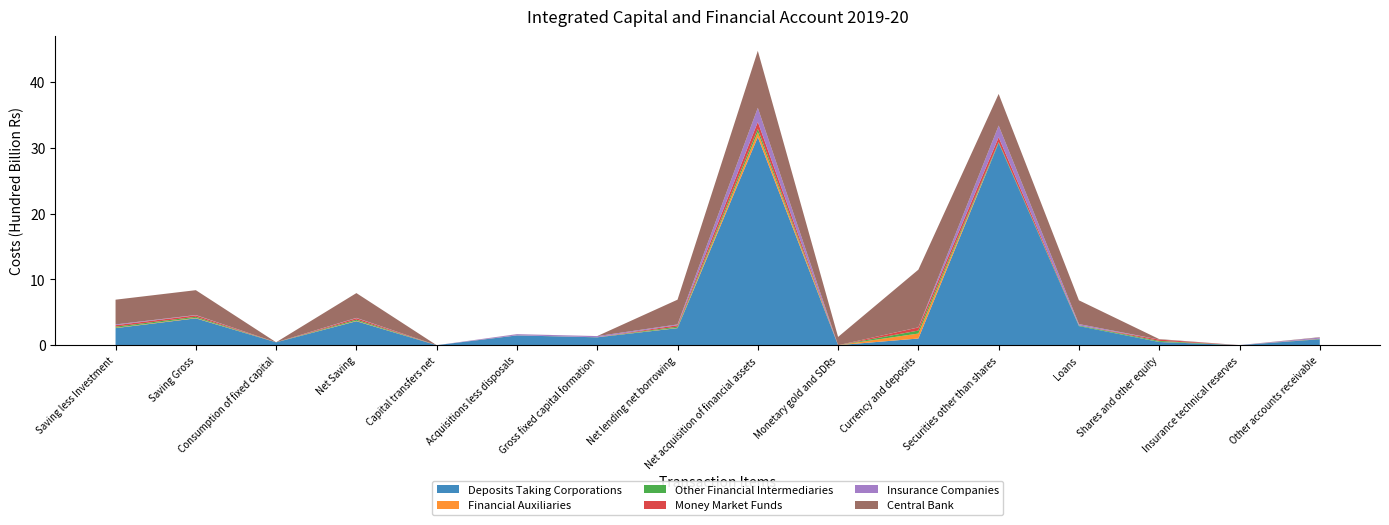

At which category is the sum across all series the highest?

Net acquisition of financial assets